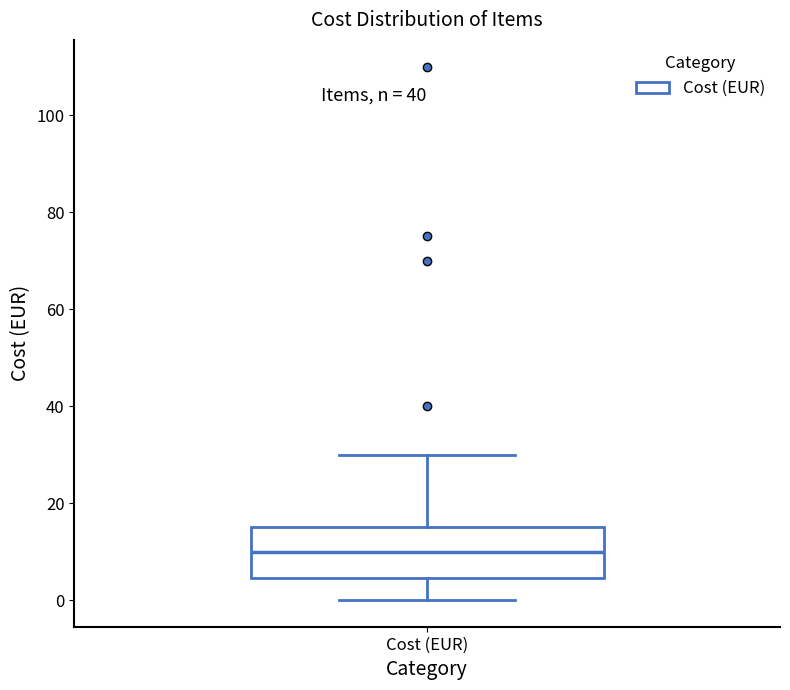

Where does the lower whisker of the box for Cost (EUR) end on the y-axis? The values are not printed on the chart, so give them approximately, as read against the axis.

0